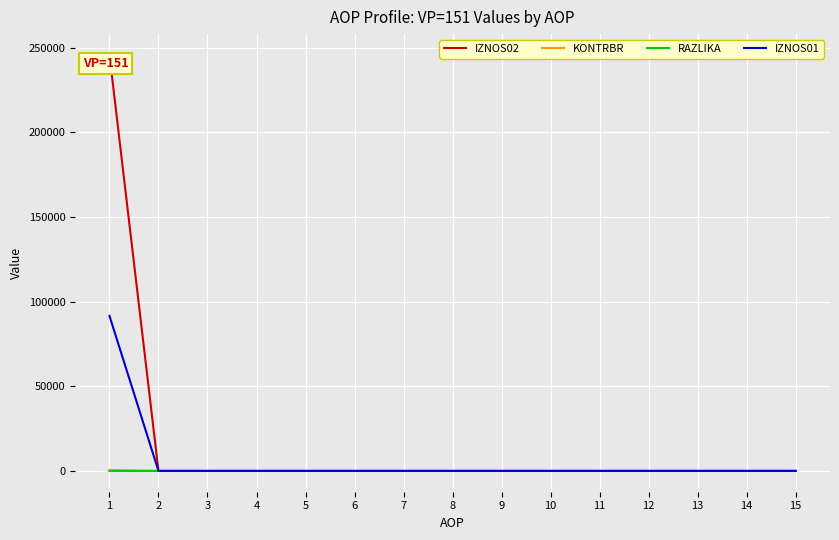

The value of IZNOS01 at 7 is 0.0. True or false?

True